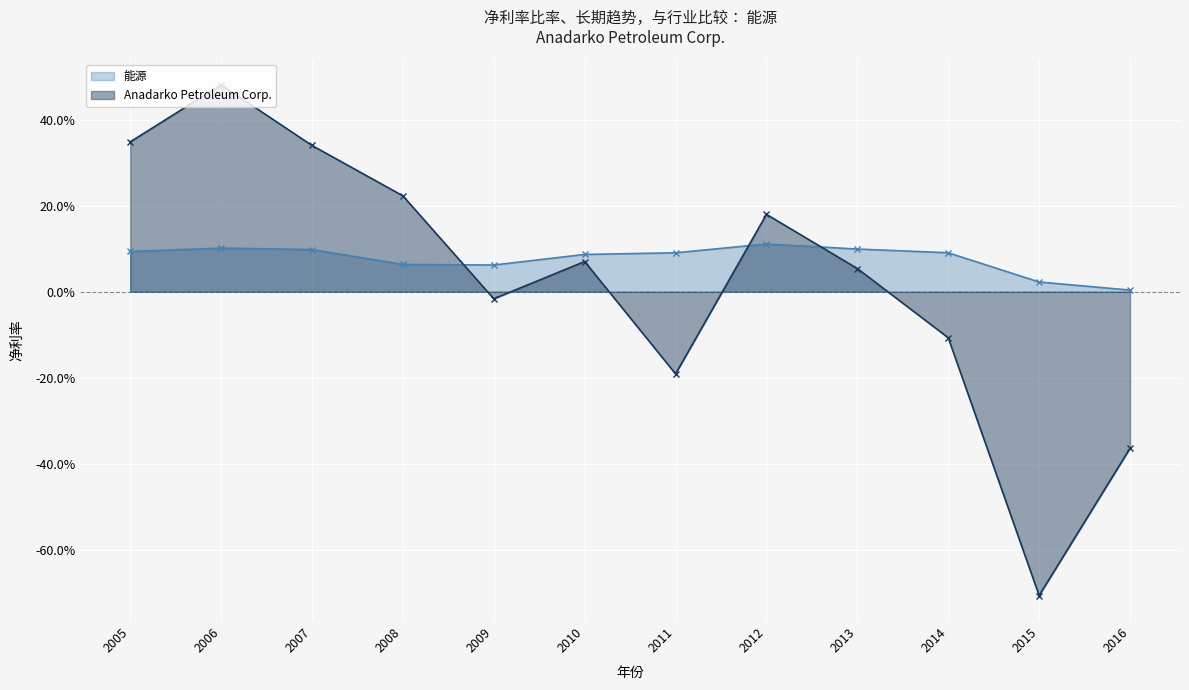

The value of Anadarko Petroleum Corp. at 2009 is -0.0. True or false?

False